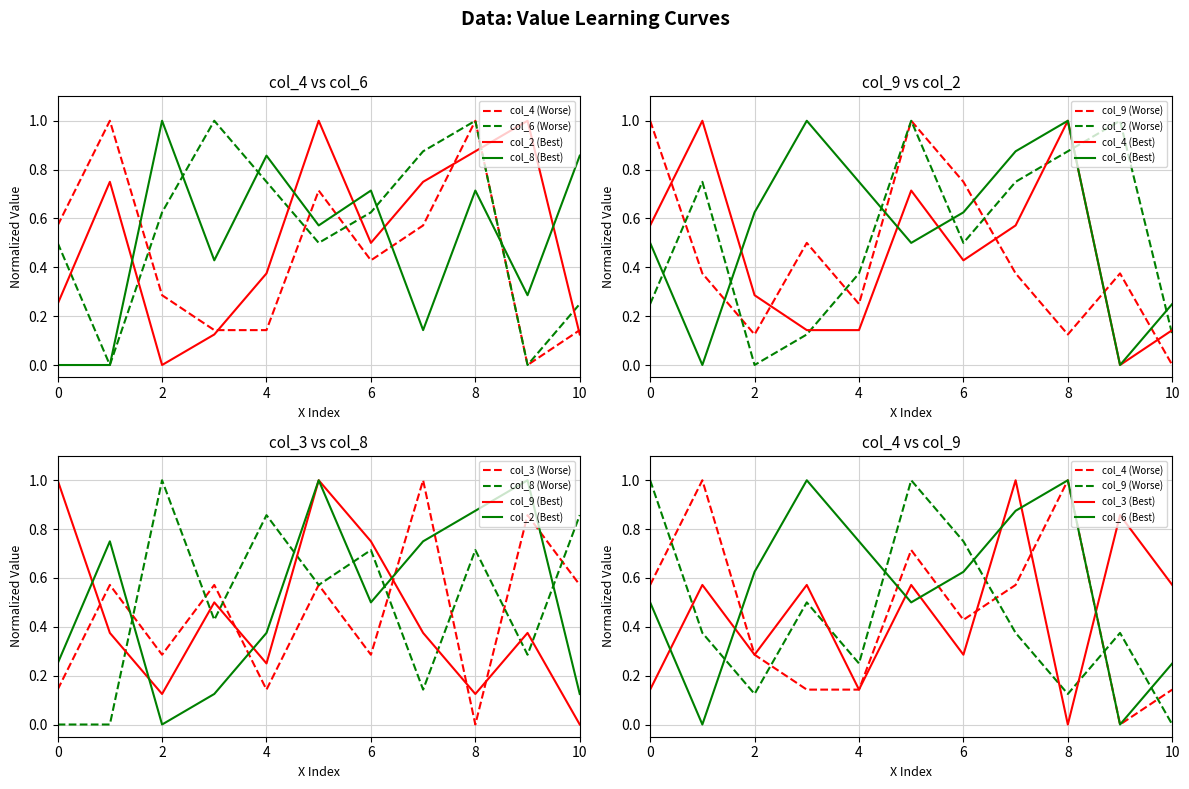

Reading left to right, what are all the values shown in this chart?

col_4: 0.6	1.0	0.3	0.1	0.1	0.7	0.4	0.6	1.0	0.0	0.1
col_6: 0.5	0.0	0.6	1.0	0.8	0.5	0.6	0.9	1.0	0.0	0.2
col_9: 1.0	0.4	0.1	0.5	0.2	1.0	0.8	0.4	0.1	0.4	0.0
col_2: 0.2	0.8	0.0	0.1	0.4	1.0	0.5	0.8	0.9	1.0	0.1
col_8: 0.0	0.0	1.0	0.4	0.9	0.6	0.7	0.1	0.7	0.3	0.9
col_3: 0.1	0.6	0.3	0.6	0.1	0.6	0.3	1.0	0.0	0.9	0.6